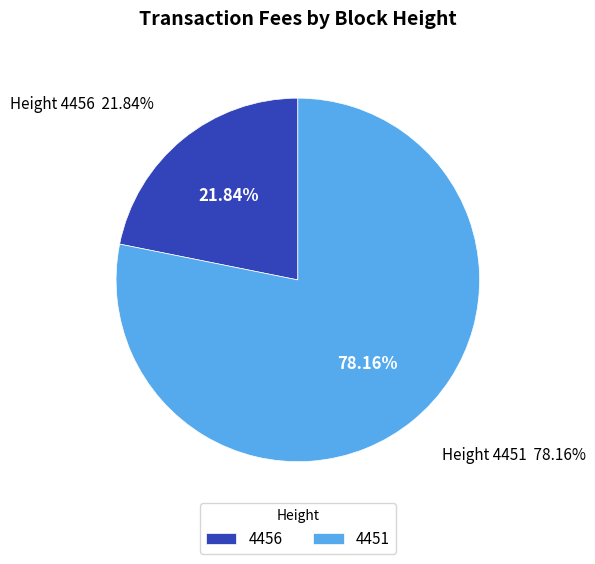

True or false: 4451 accounts for 78% of the total.

True